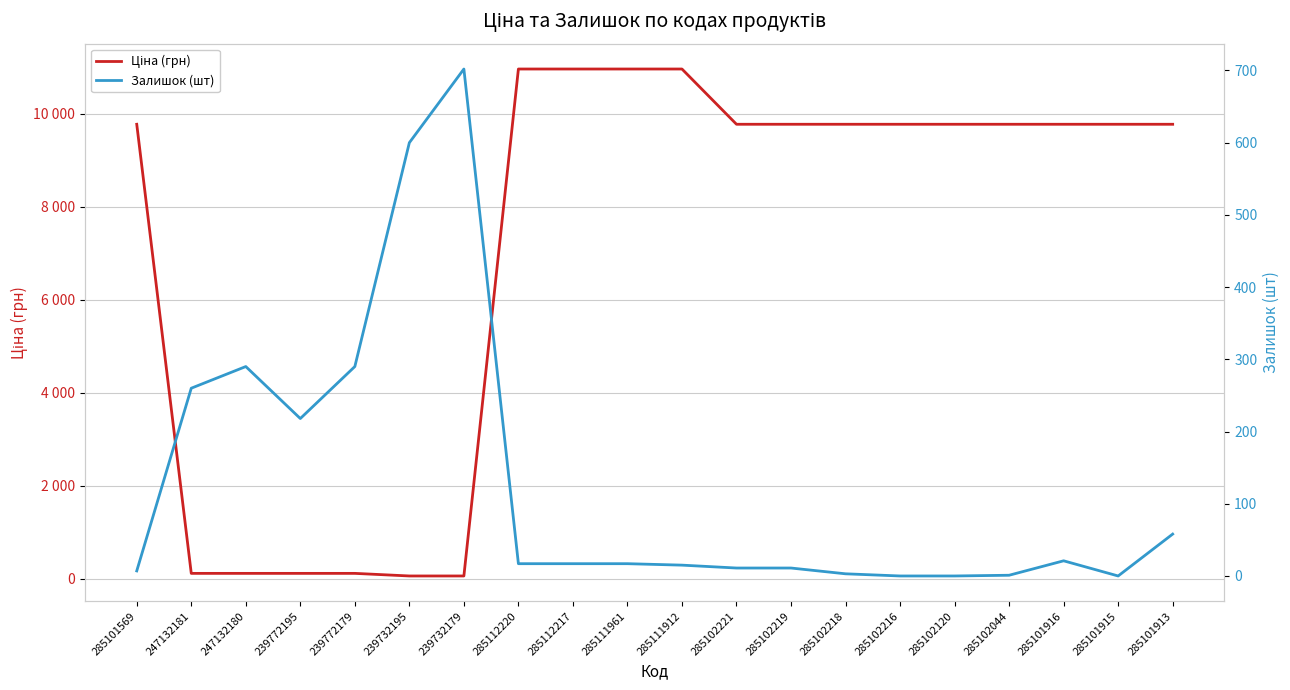

True or false: Ціна (грн) has more than 1 interior local peaks.

False